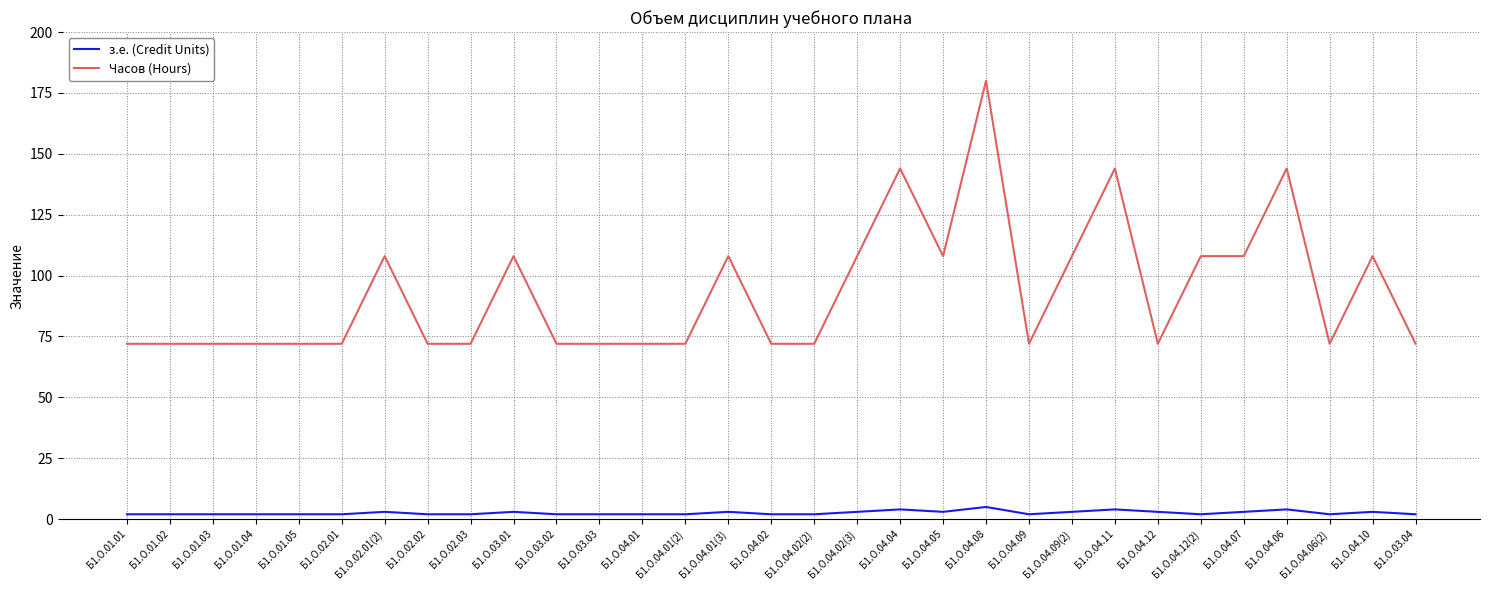

At which category does the chart reach its peak across all series?

Б1.О.04.08